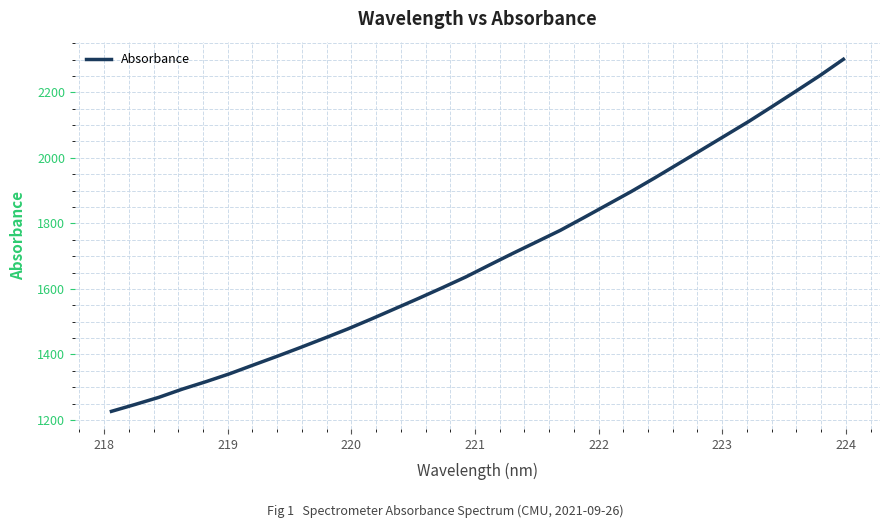

What is the minimum value shown in the chart?

1226.3